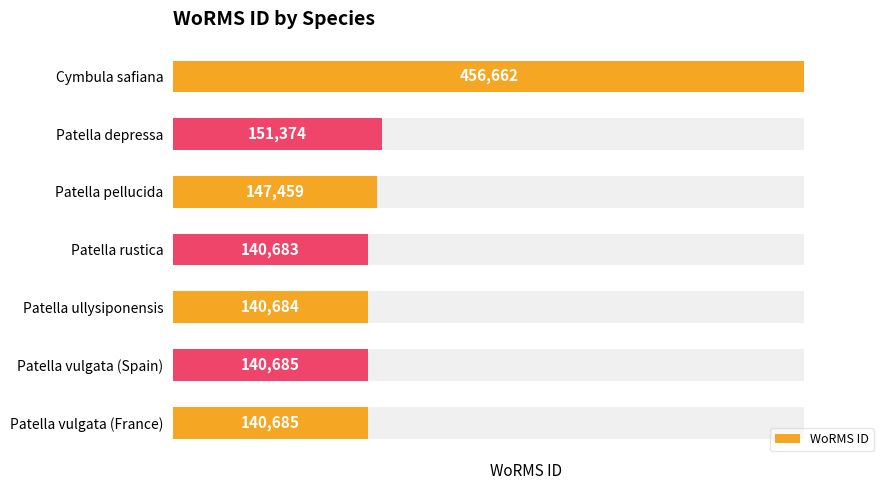

How many values are below 140685?

2